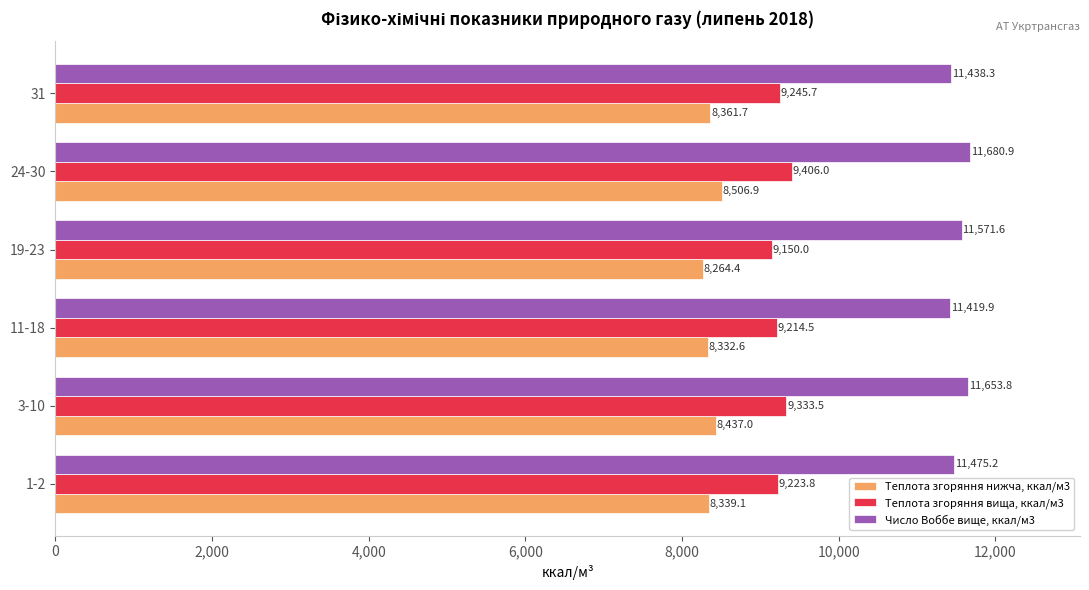

At which label is Теплота згоряння нижча, ккал/м3 closest to 8385?

31